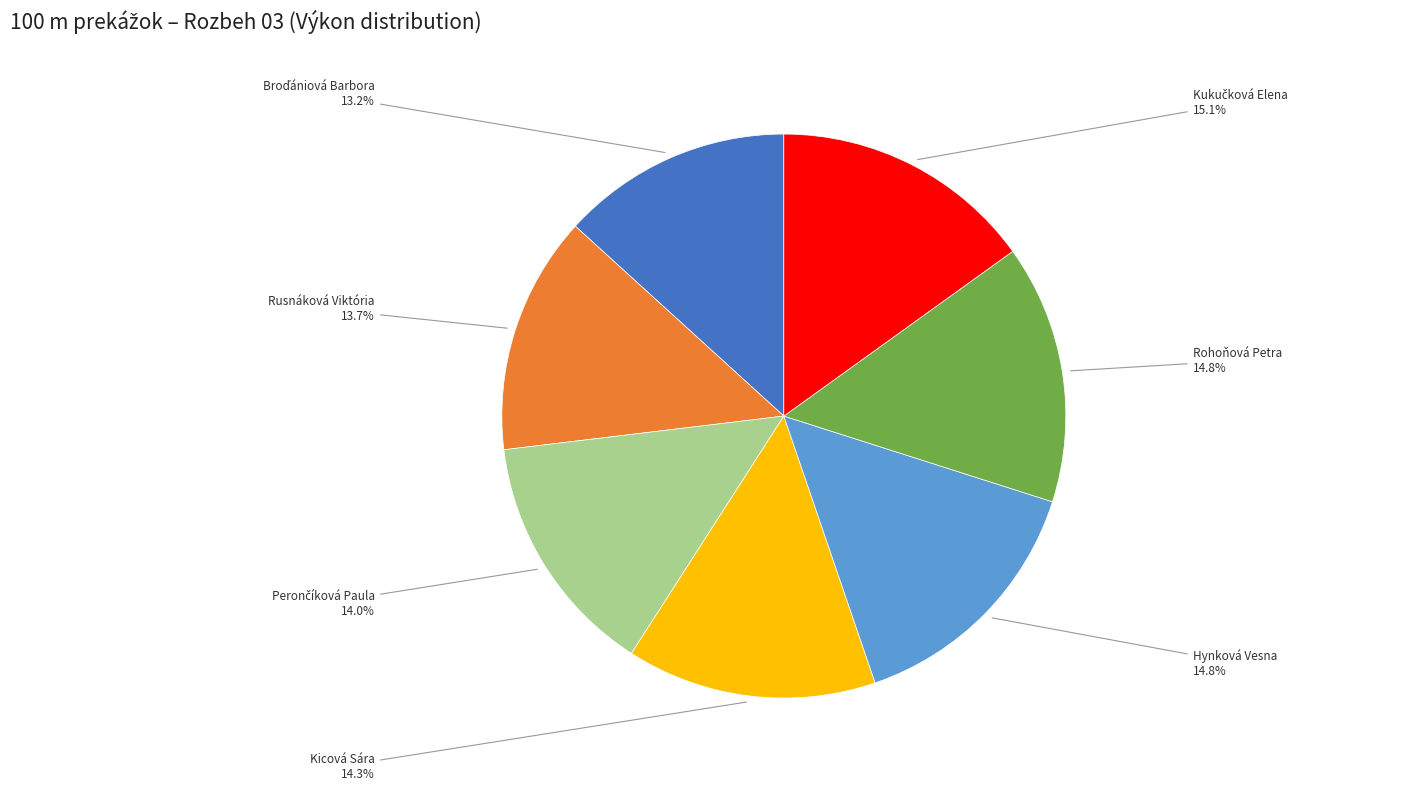

What is the ratio of the value at Rusnáková Viktória to the value at Rohoňová Petra?

0.9